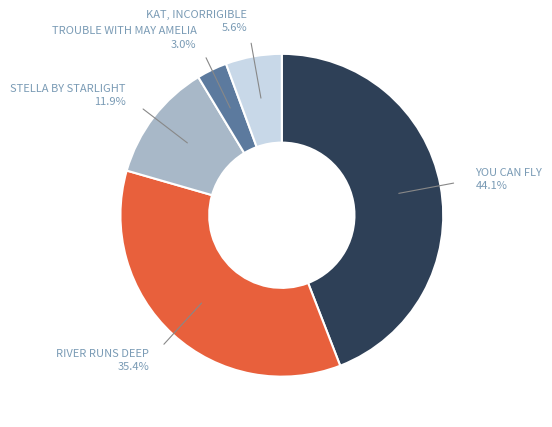

Does any single category account for the majority?

No